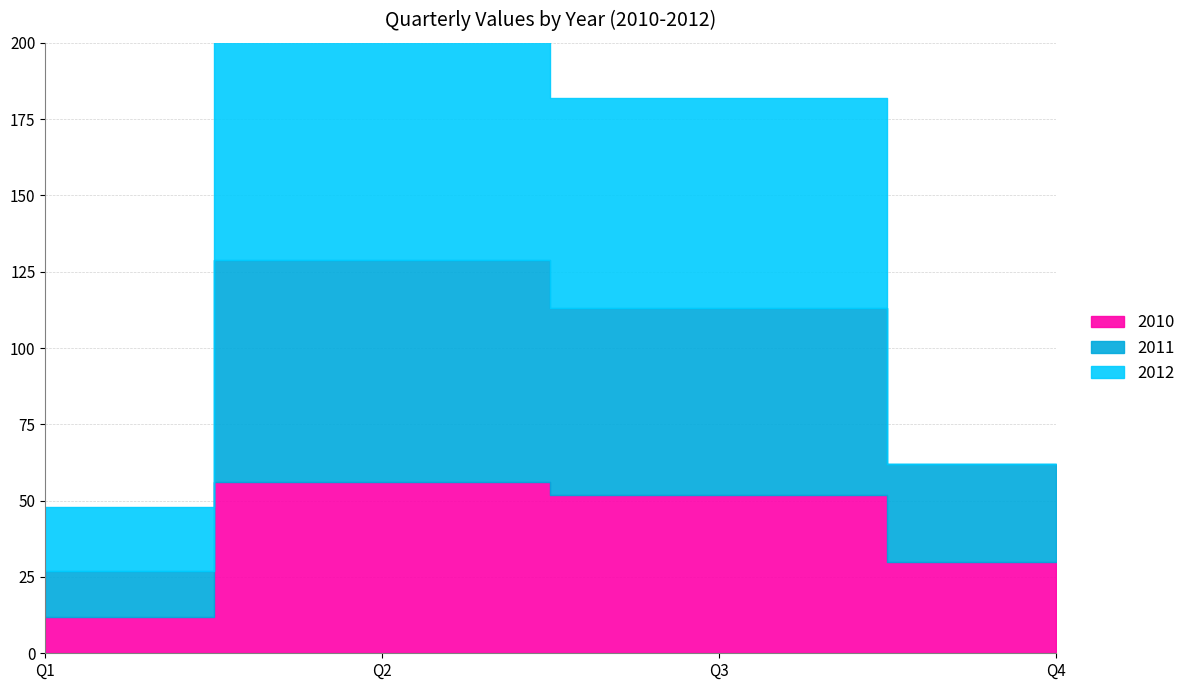

Between Q2 and Q3, which series saw the biggest shift?

2012